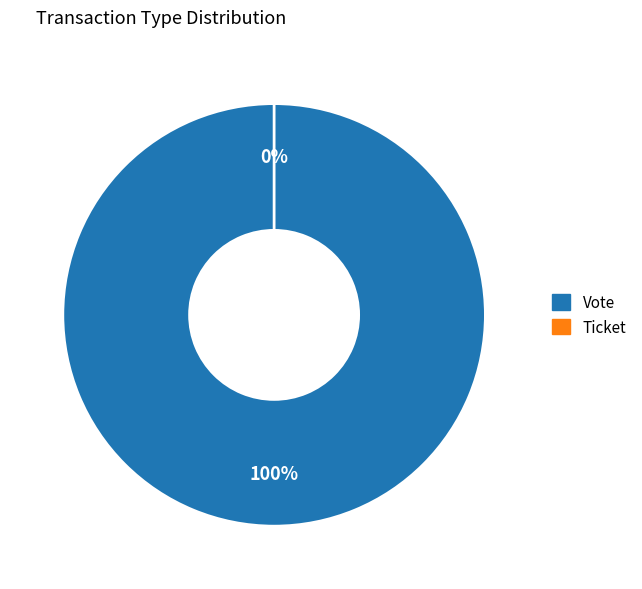

Which has a higher value, Vote or Ticket?

Vote